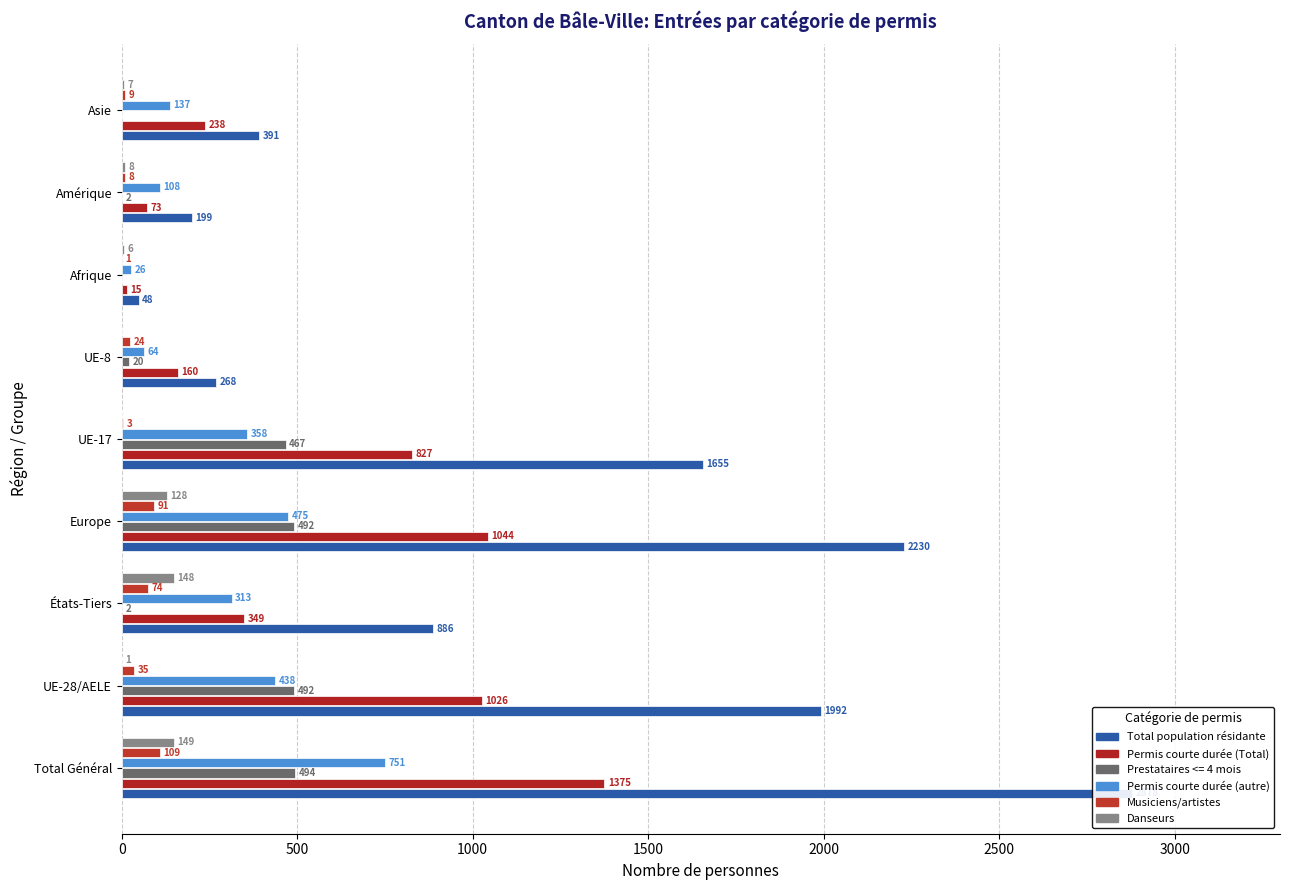

What is the difference between the maximum and second lowest values in the Musiciens/artistes series?

106